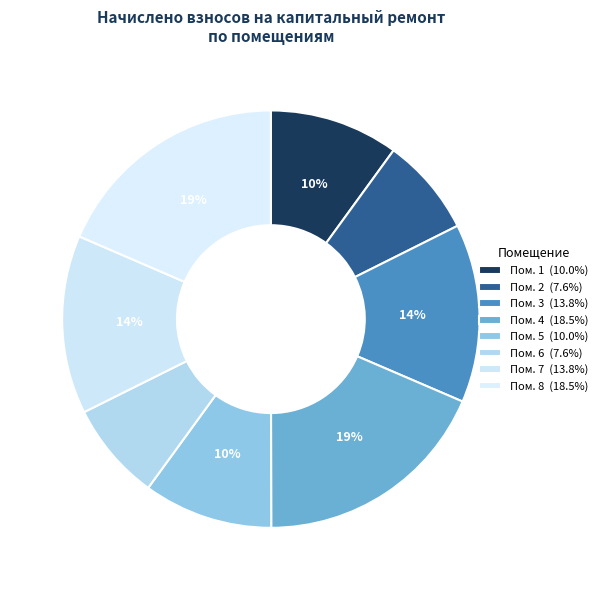

How many segments does this pie chart have?

8